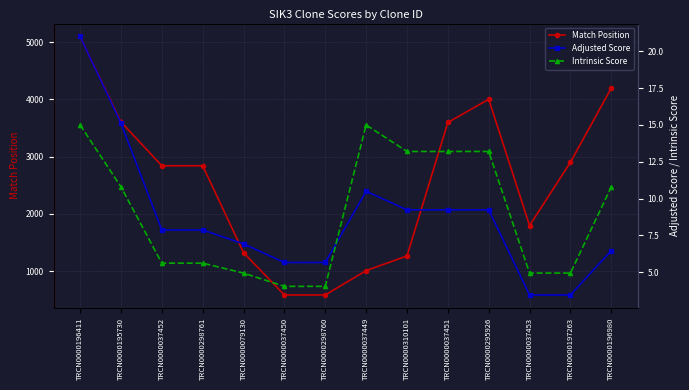

Read the Adjusted Score value at TRCN0000197263.

3.5